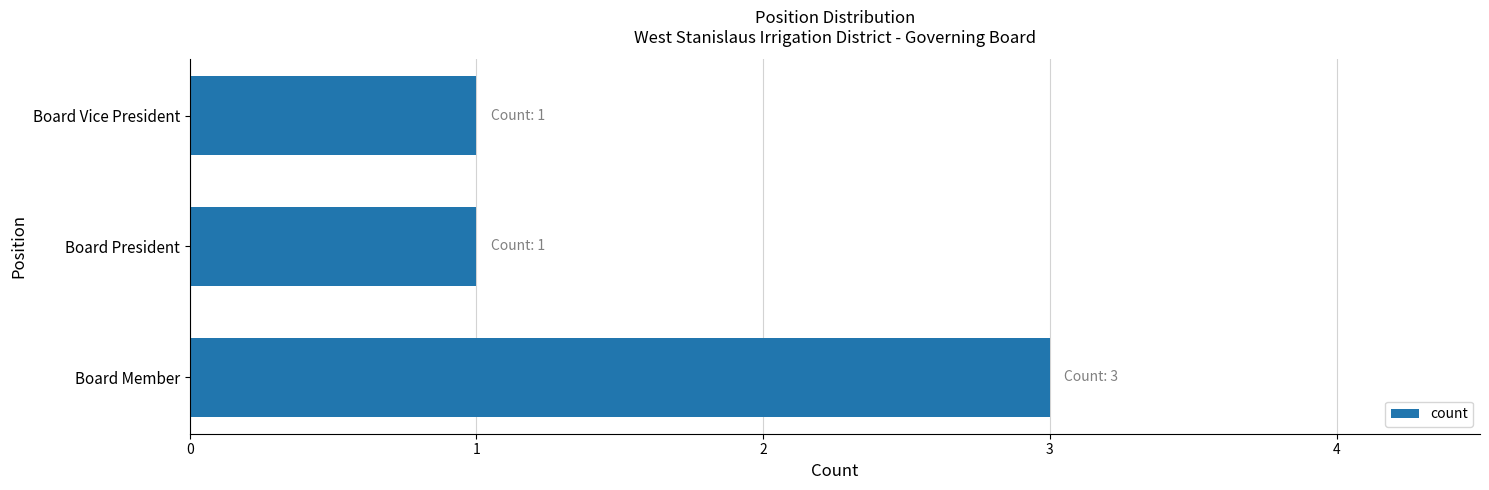

Reading bottom to top, transcribe all the data shown in this chart.

3	1	1